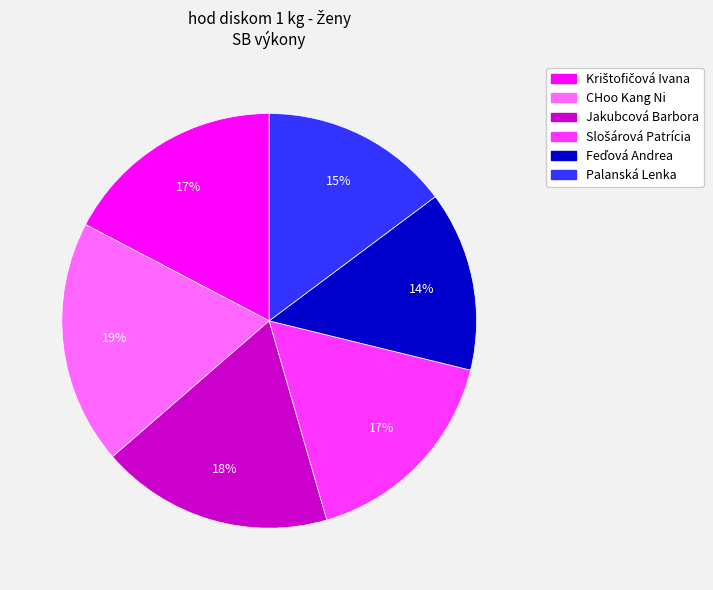

To the nearest percent, what is the difference between the largest and smallest slice percentages?

5%